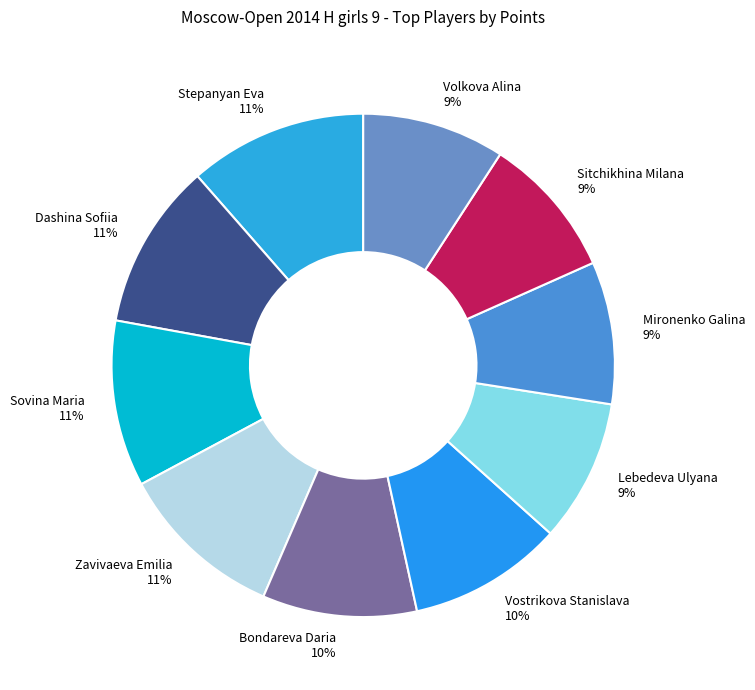

Is the sum of Mironenko Galina and Sovina Maria greater than half?

No